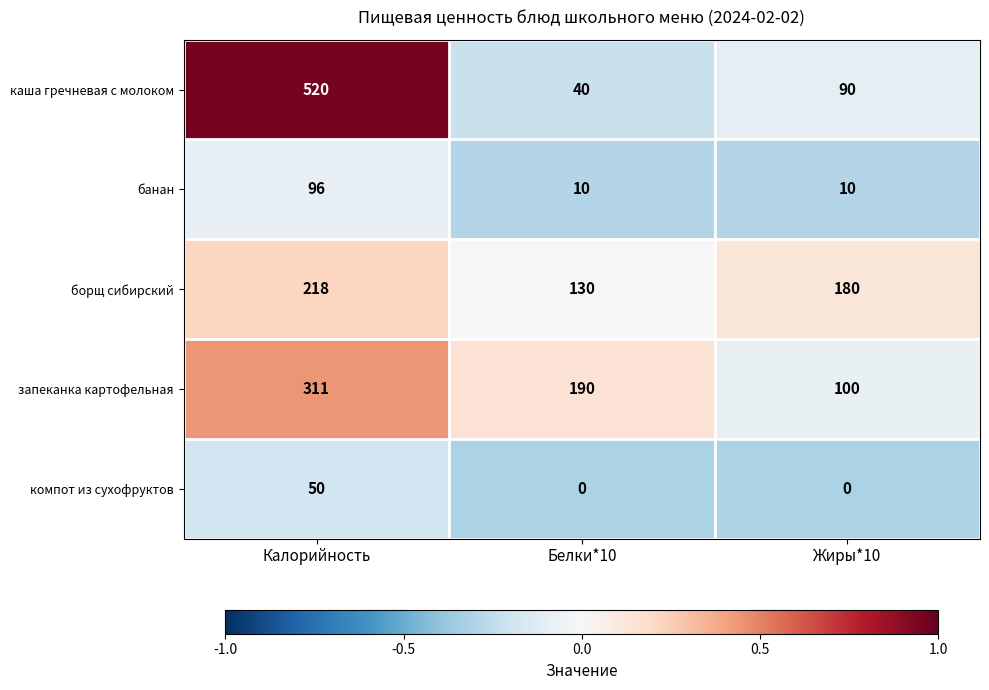

Rank the series at Калорийность from highest to lowest value.

каша гречневая с молоком, запеканка картофельная, борщ сибирский, банан, компот из сухофруктов